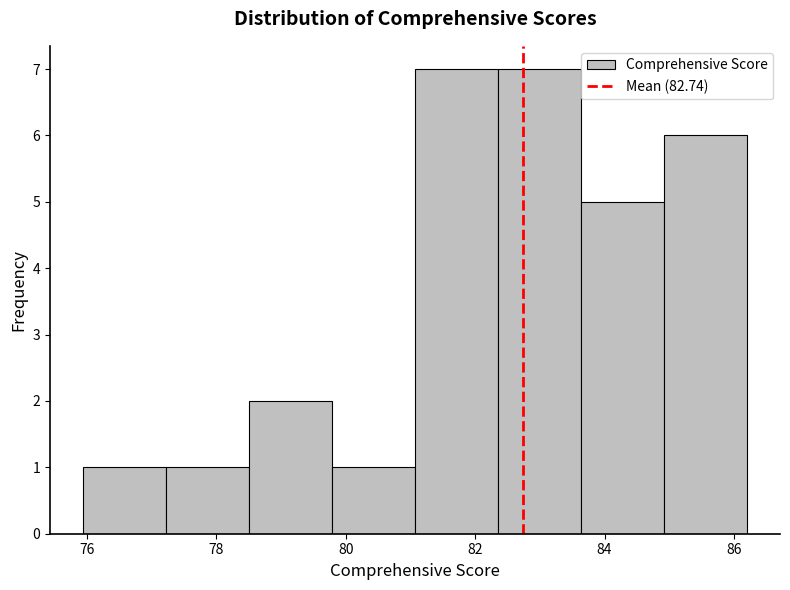

Reading left to right, list every bar in this chart as the range it spans on the x-axis followed by its height. Neither the bar edges nor the heights are printed on the chart, so give them approximately, as read against the axes.

76.0 to 77.2: 1
77.2 to 78.6: 1
78.6 to 79.8: 2
79.8 to 81.0: 1
81.0 to 82.4: 7
82.4 to 83.6: 7
83.6 to 85.0: 5
85.0 to 86.2: 6